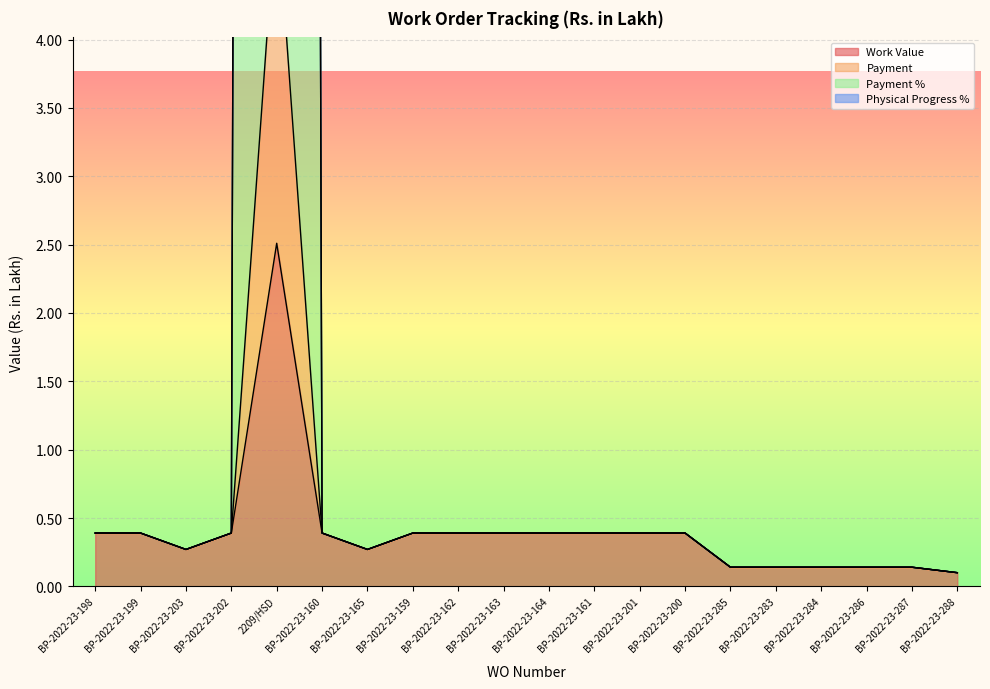

The Payment series shows 0.4 at BP-2022-23-201. True or false?

True